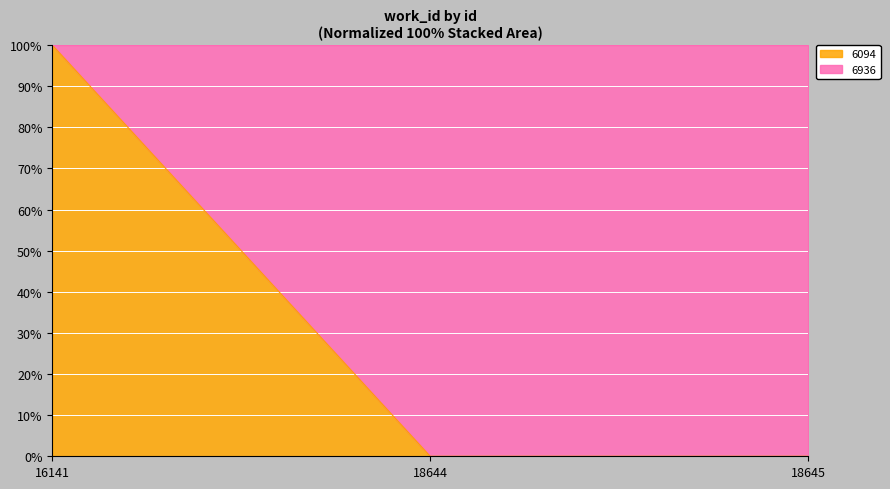

Between 16141 and 18644, which is larger?

16141